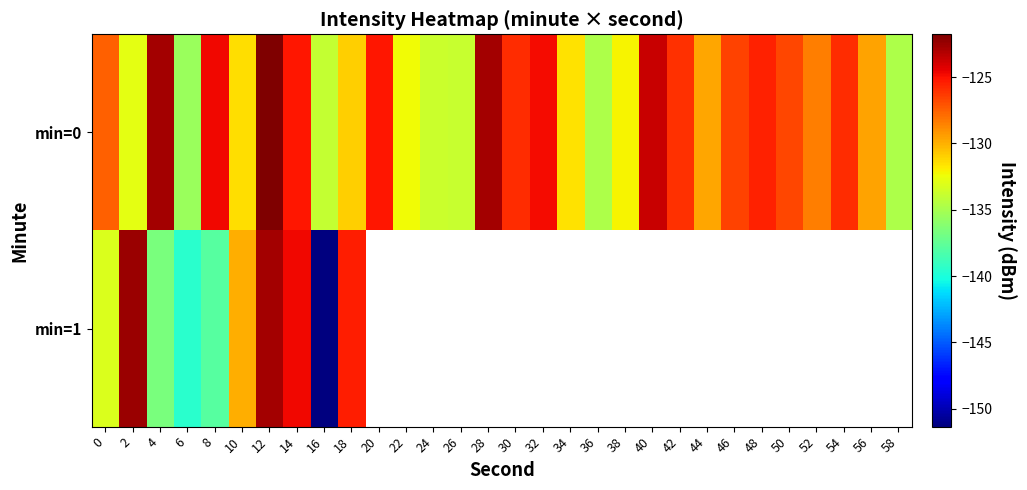

Which series has the largest total across all categories?

min=0